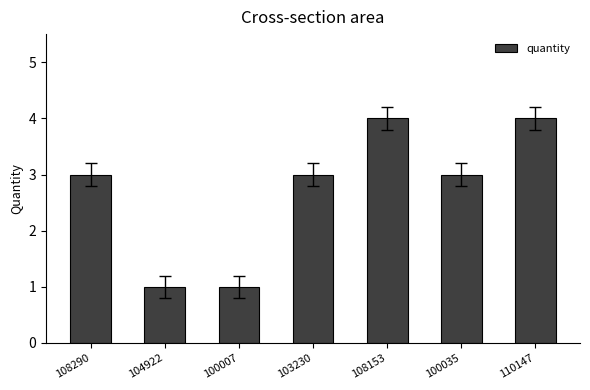

Reading left to right, list all the values displayed in this chart.

108290=3	104922=1	100007=1	103230=3	108153=4	100035=3	110147=4